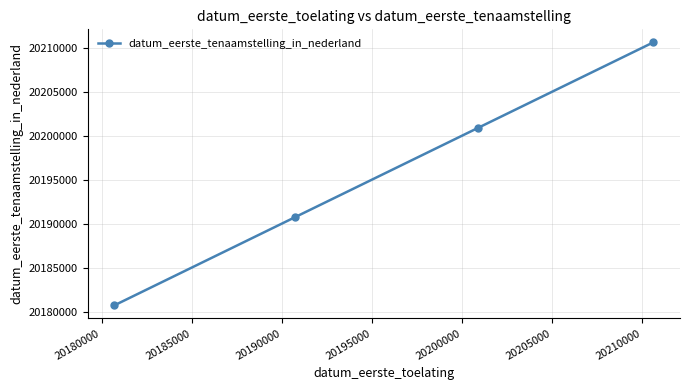

True or false: there are more than 2 points higher than both neighbors.

False